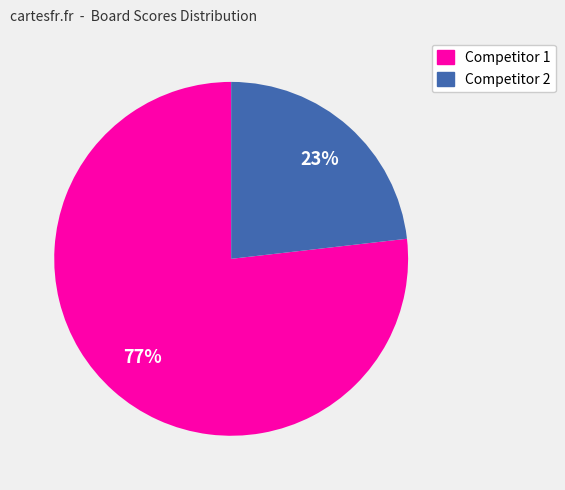

To the nearest percent, what is the difference between the largest and smallest slice percentages?

54%